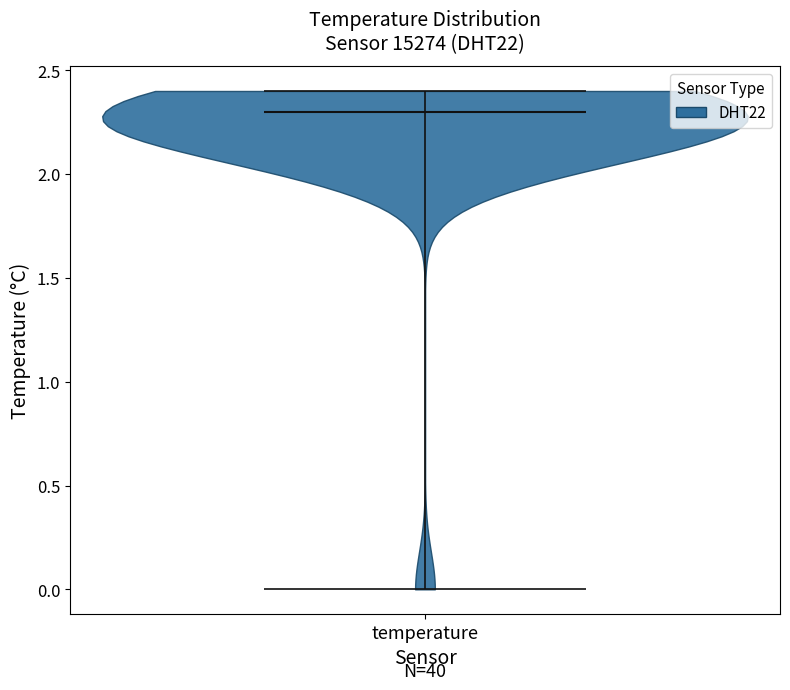

Read this violin plot against the y-axis: where its median line is, and the lowest and highest points the violin reaches. The values are not printed on the chart, so give them approximately, as read against the axis.

median line 2.3, lowest point 0.0, highest point 2.4